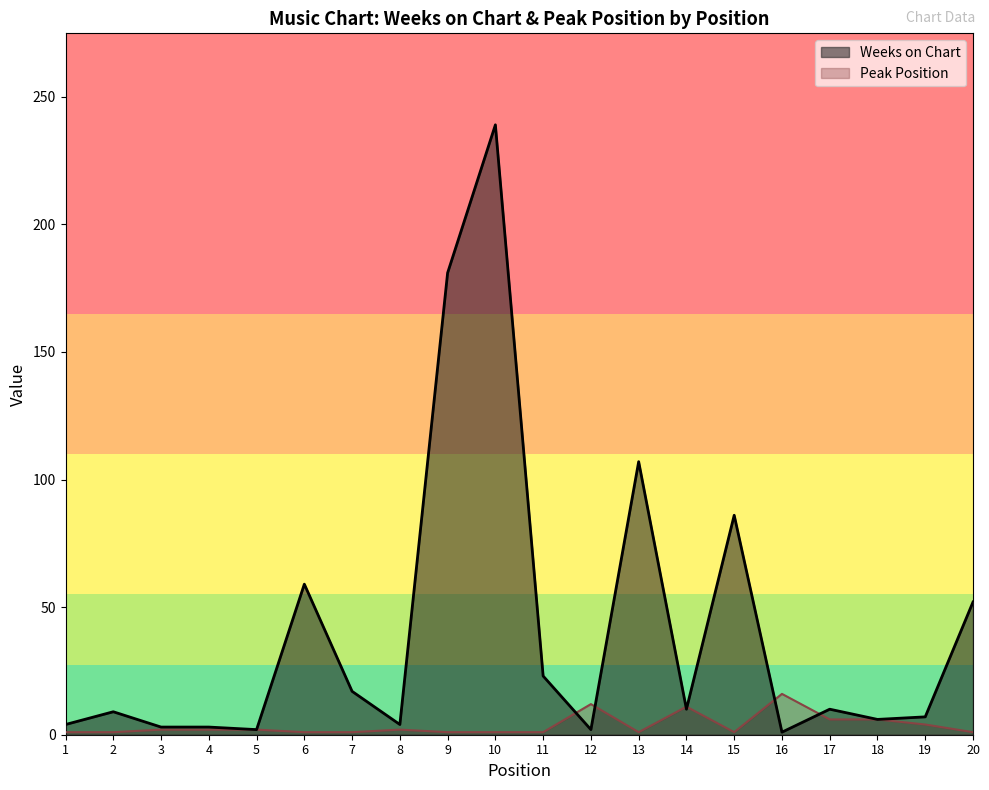

How many intersections are there between Weeks on Chart and Peak Position?

6